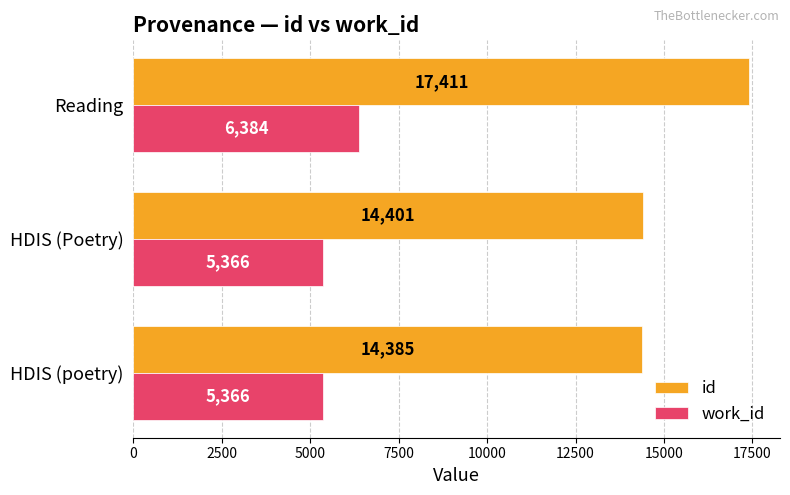

Count the number of data series in this chart.

2